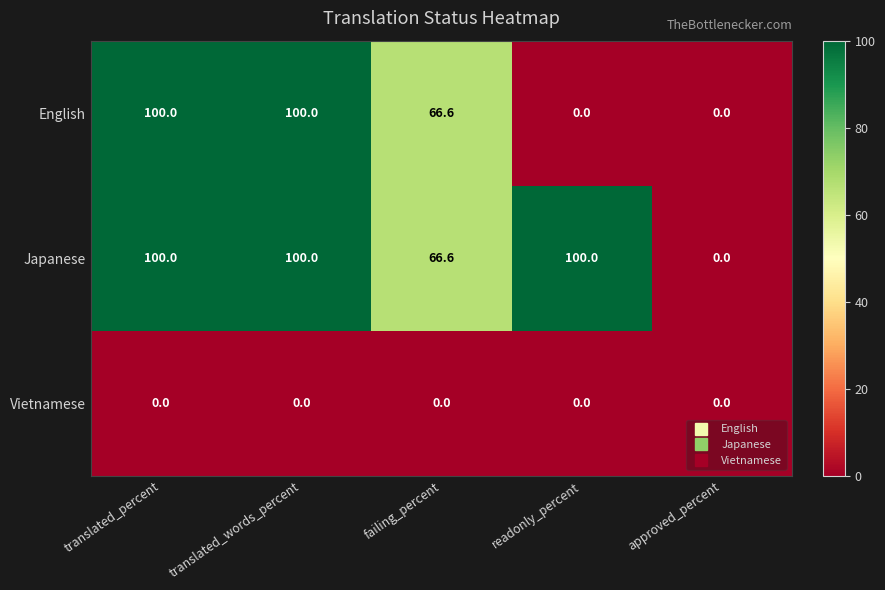

What is the sum of all English values?

266.6